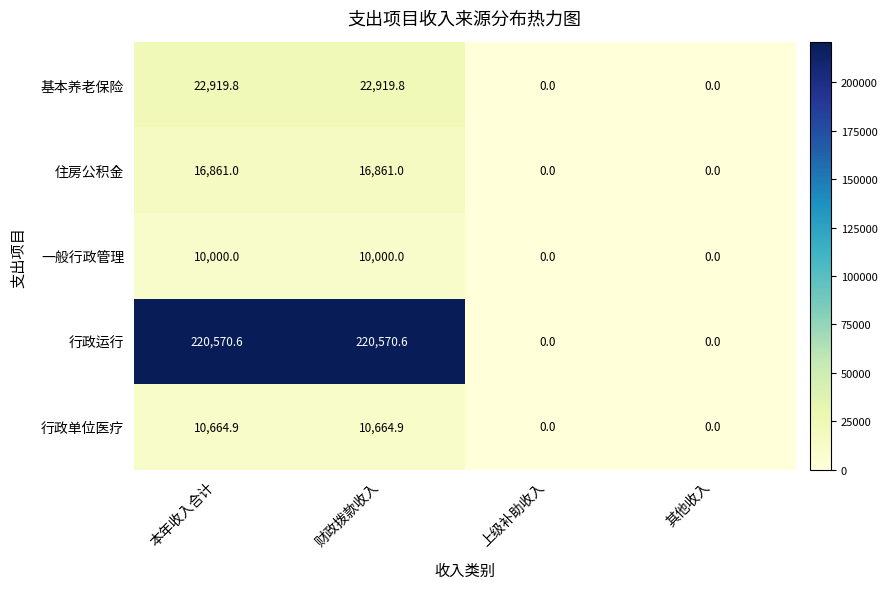

Which series has the largest total across all categories?

行政运行